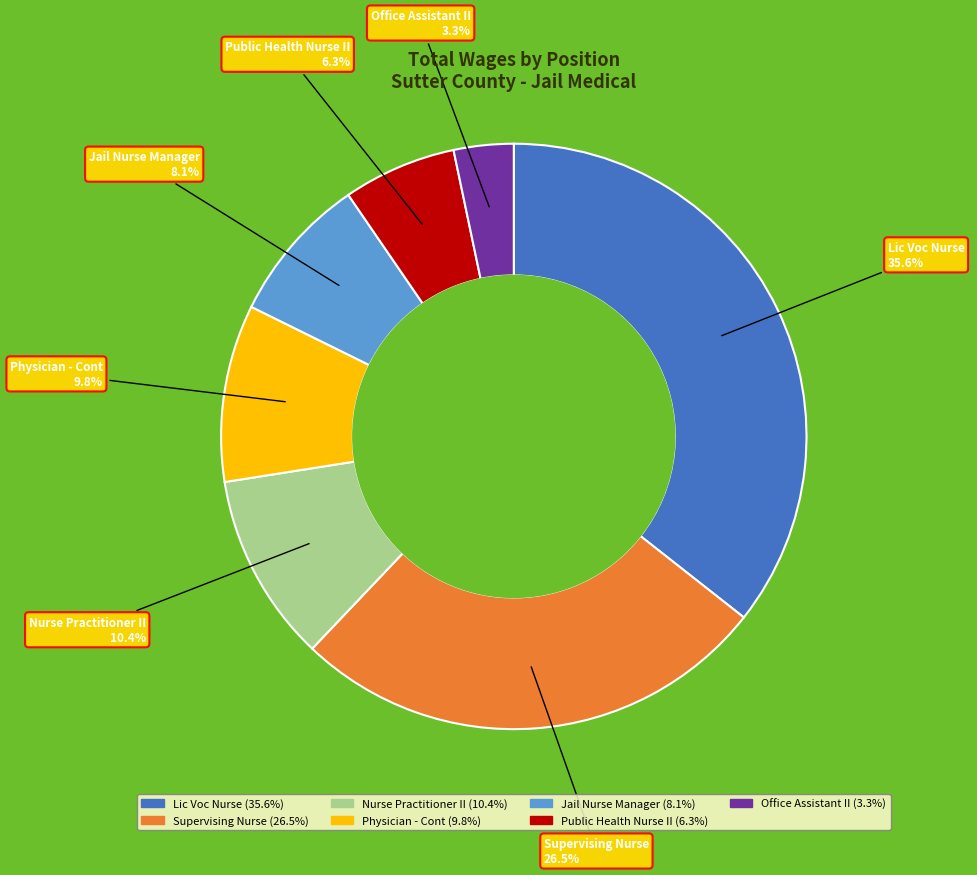

Count the number of slices in the pie.

7